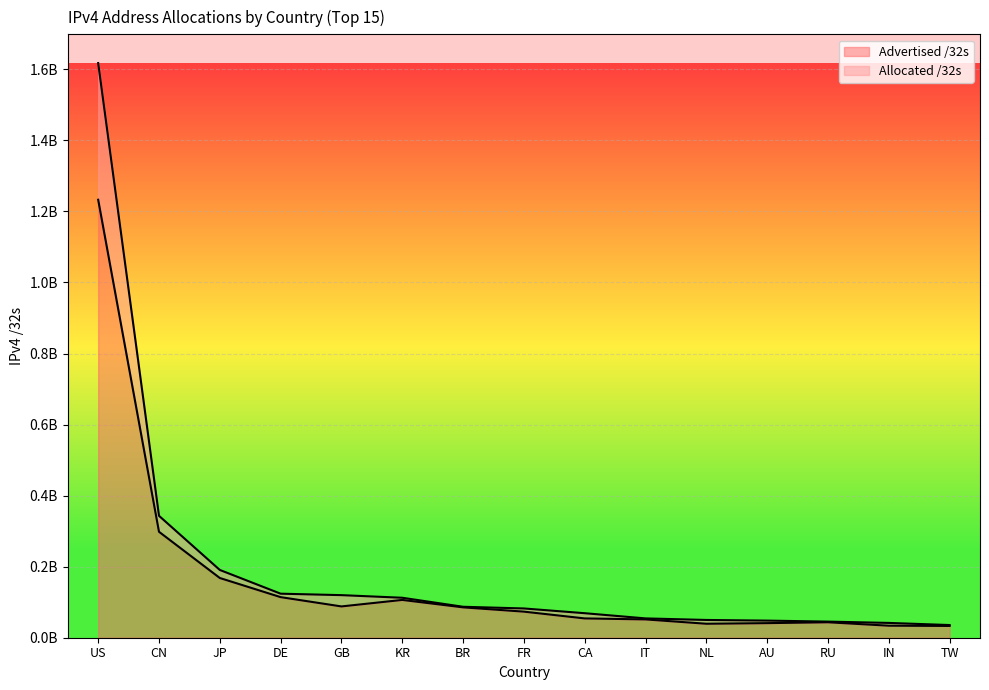

Which label corresponds to the smallest value in the chart?

TW